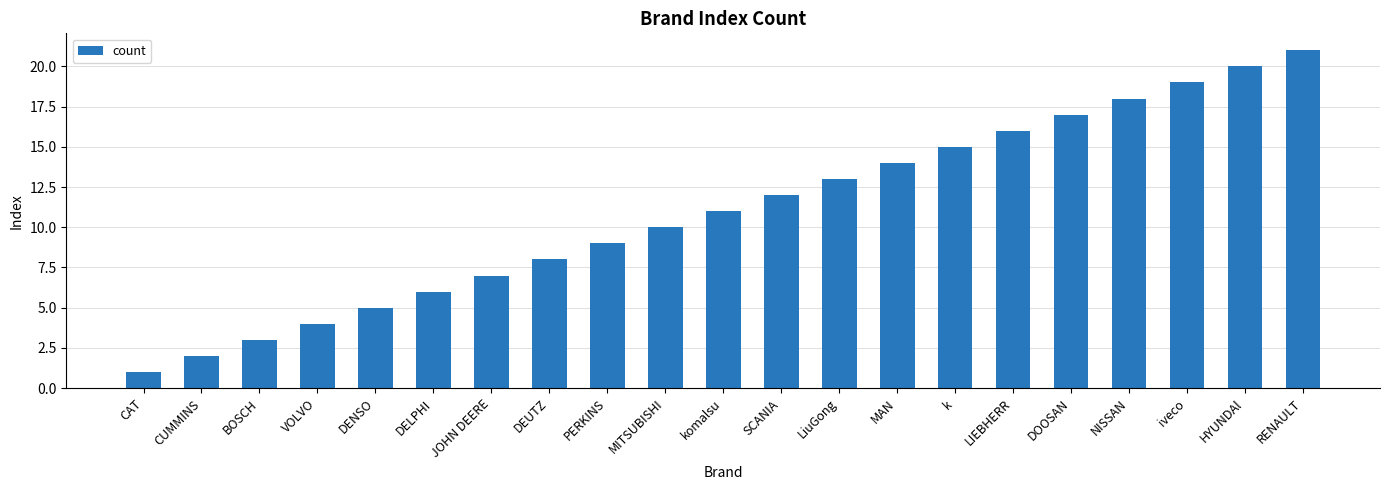

Reading left to right, what are all the values shown in this chart?

CAT=1	CUMMINS=2	BOSCH=3	VOLVO=4	DENSO=5	DELPHI=6	JOHN DEERE=7	DEUTZ=8	PERKINS=9	MITSUBISHI=10	komalsu=11	SCANIA=12	LiuGong=13	MAN=14	k=15	LIEBHERR=16	DOOSAN=17	NISSAN=18	iveco=19	HYUNDAl=20	RENAULT=21